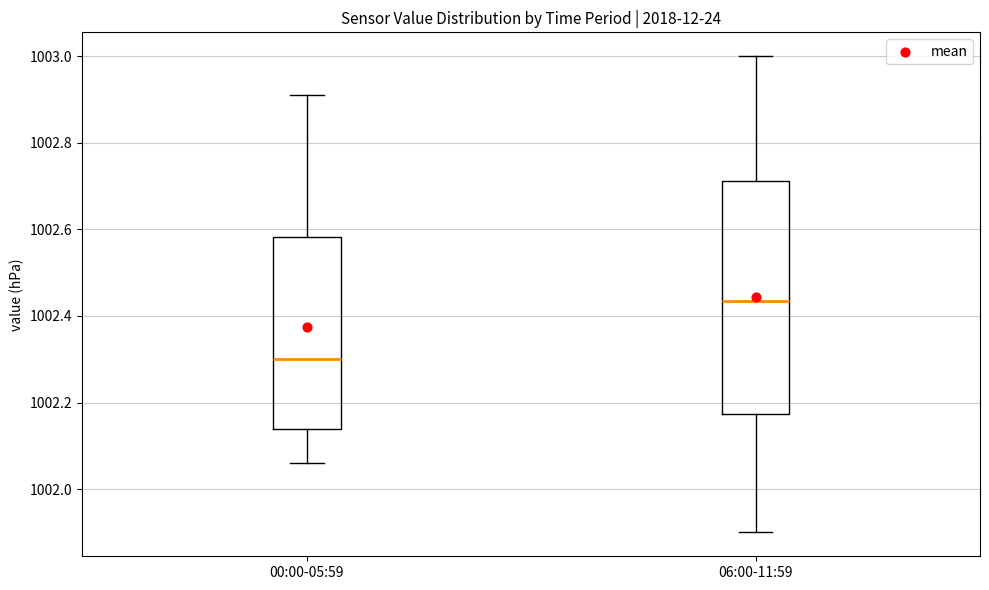

Comparing the boxes themselves (not the whiskers), which one is the tallest?

06:00-11:59